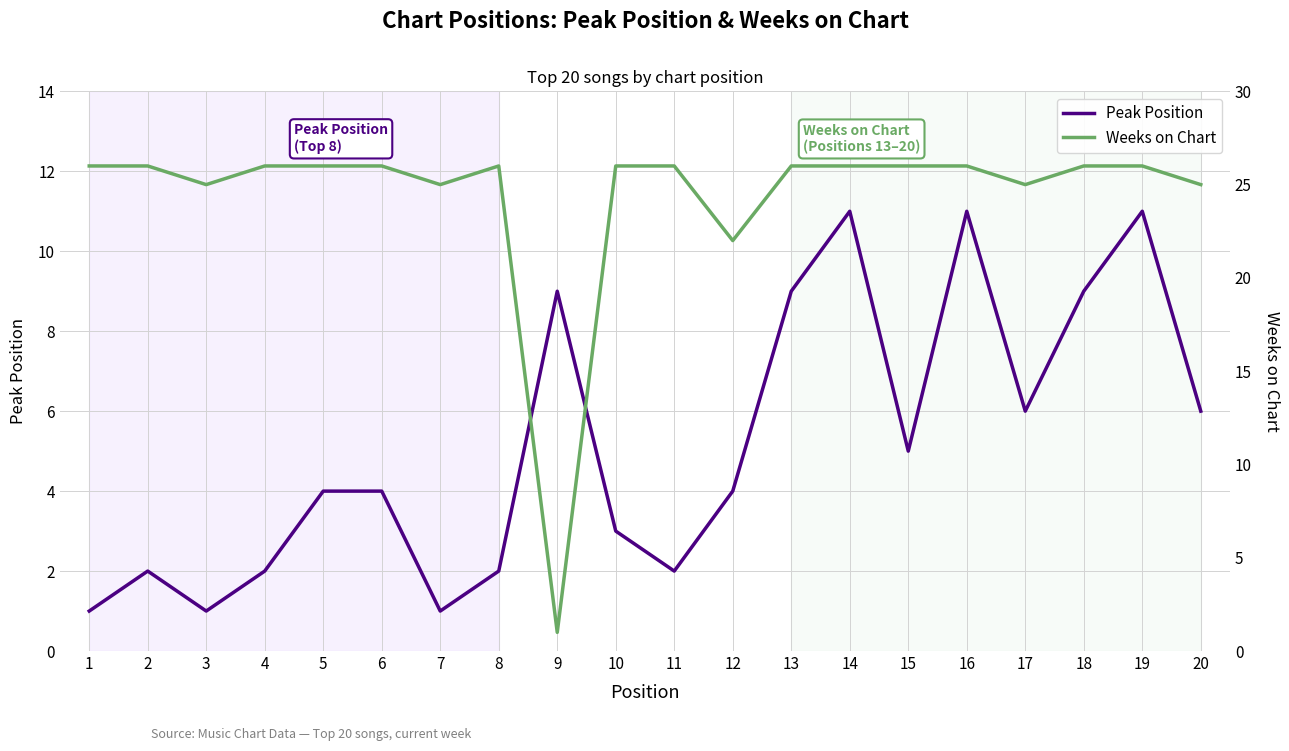

Between 15 and 8, which is larger?

15